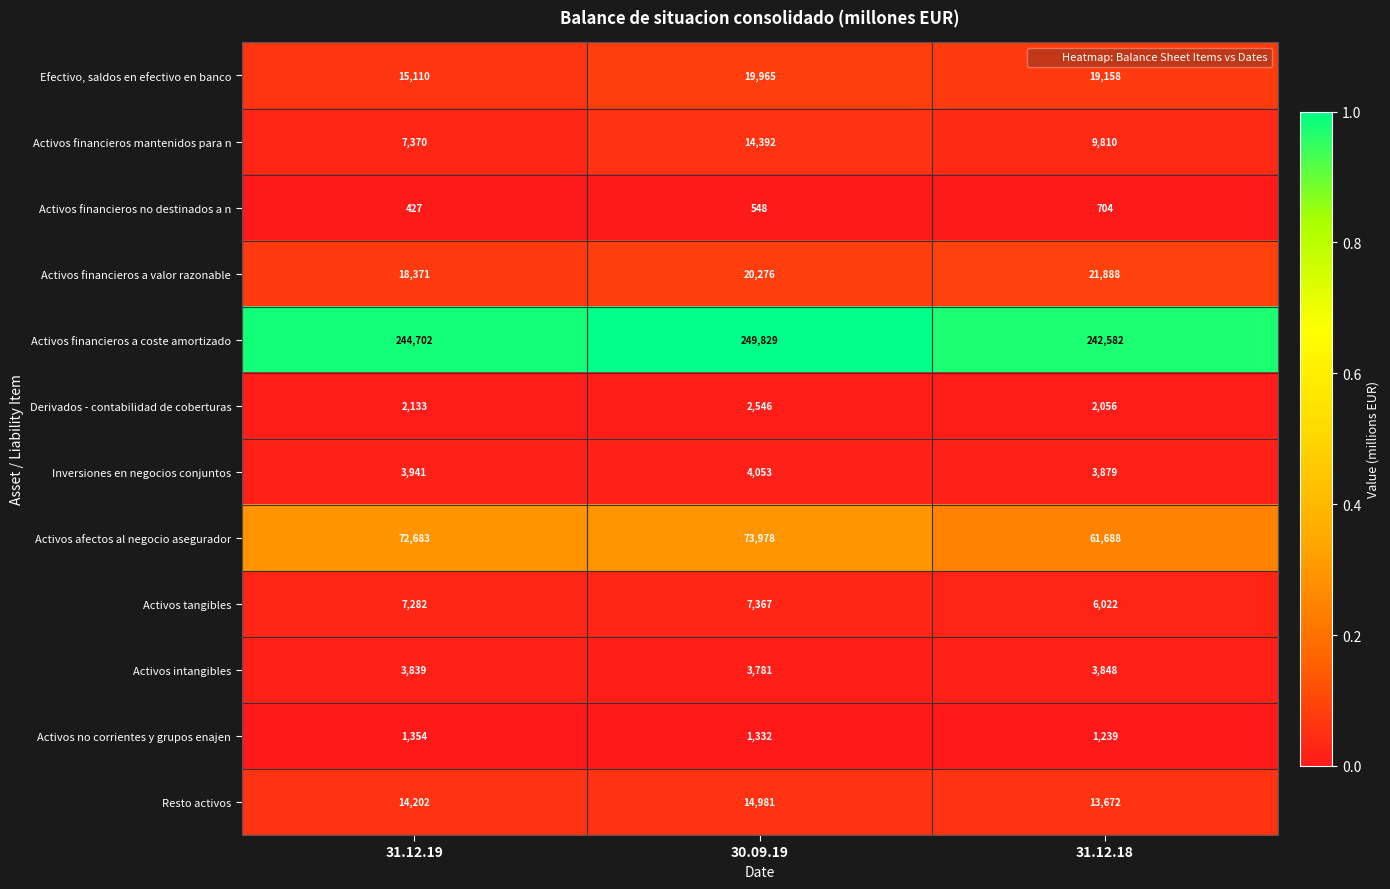

Read the Activos financieros no destinados a n value at 31.12.18.

704